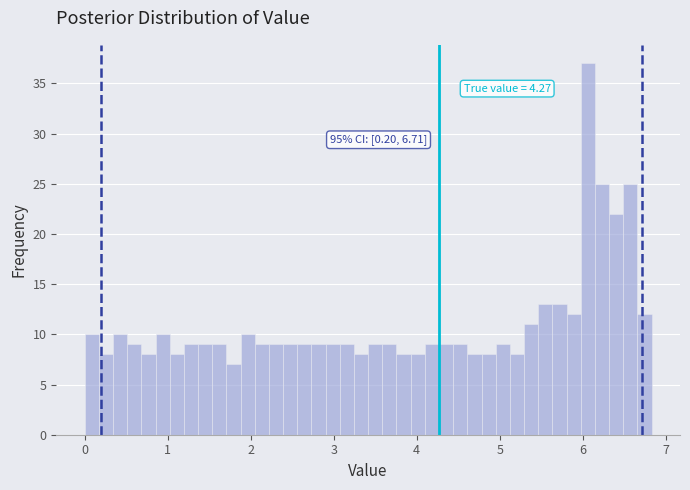

Around what value on the x-axis is the tallest bar? Give the approximate position of its centre, as read against the axis.

6.1